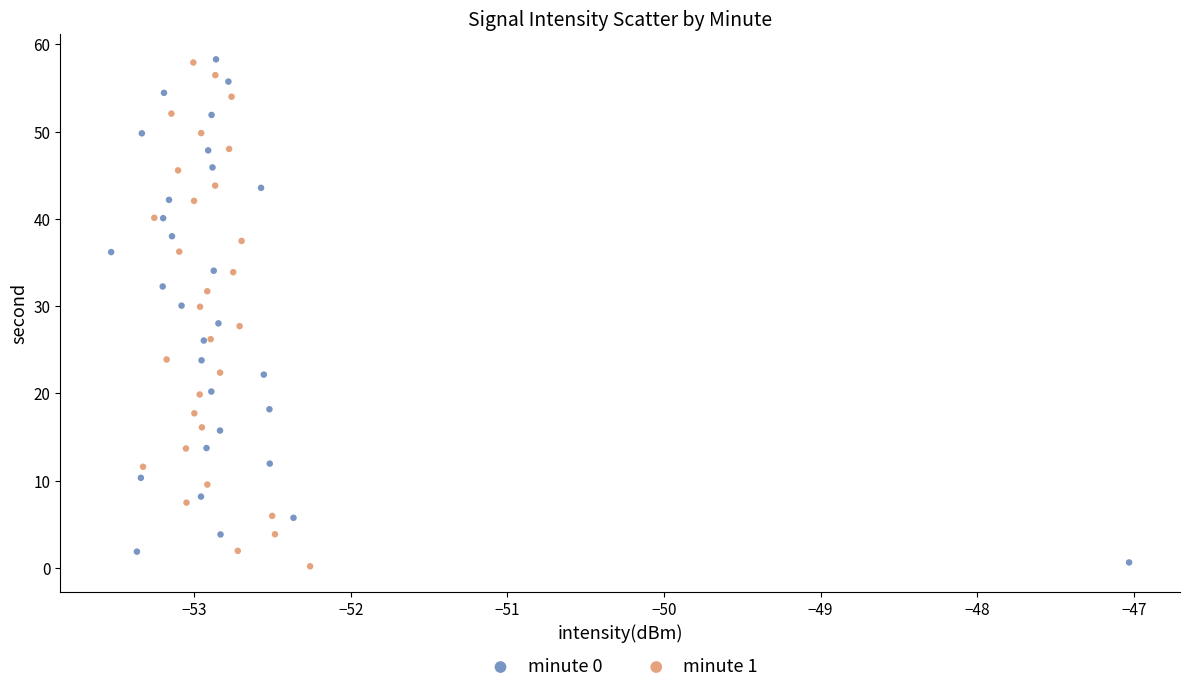

Which series has the widest spread of Y values?

minute 1